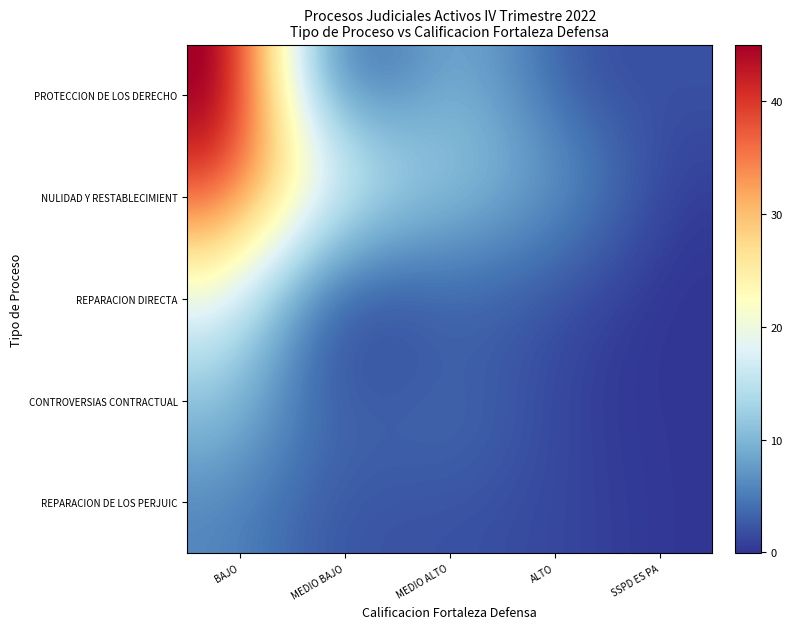

List the series in order of their peak value, lowest first.

REPARACION DE LOS PERJUICIOS CAUSADOS, CONTROVERSIAS CONTRACTUALES, REPARACION DIRECTA, NULIDAD Y RESTABLECIMIENTO DEL DERECHO, PROTECCION DE LOS DERECHOS E INTERESES